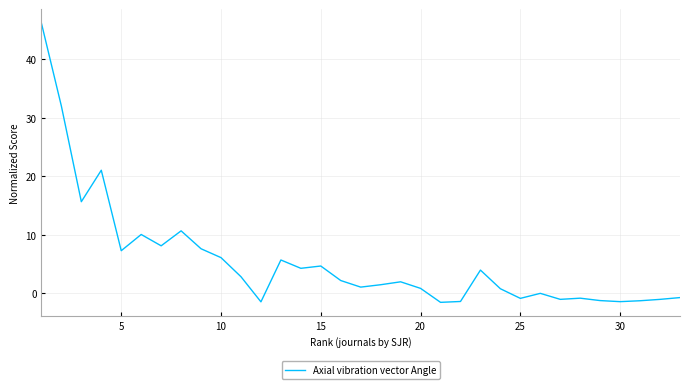

What is the average value?

5.5